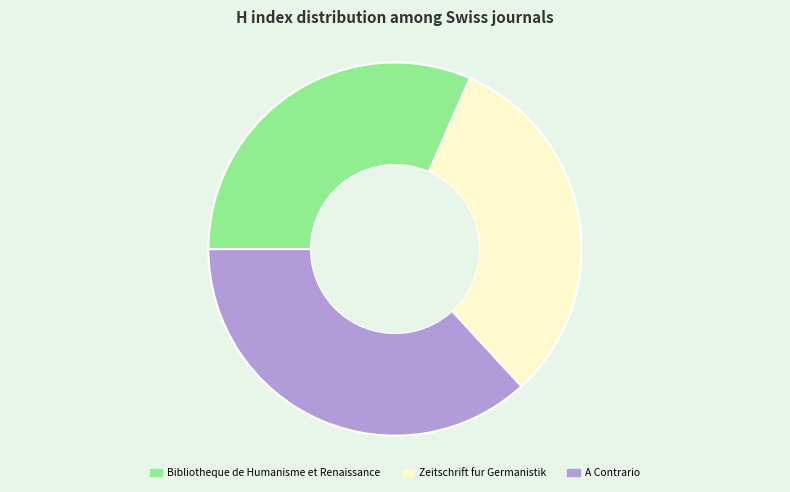

Is there any slice that represents more than half of the pie?

No